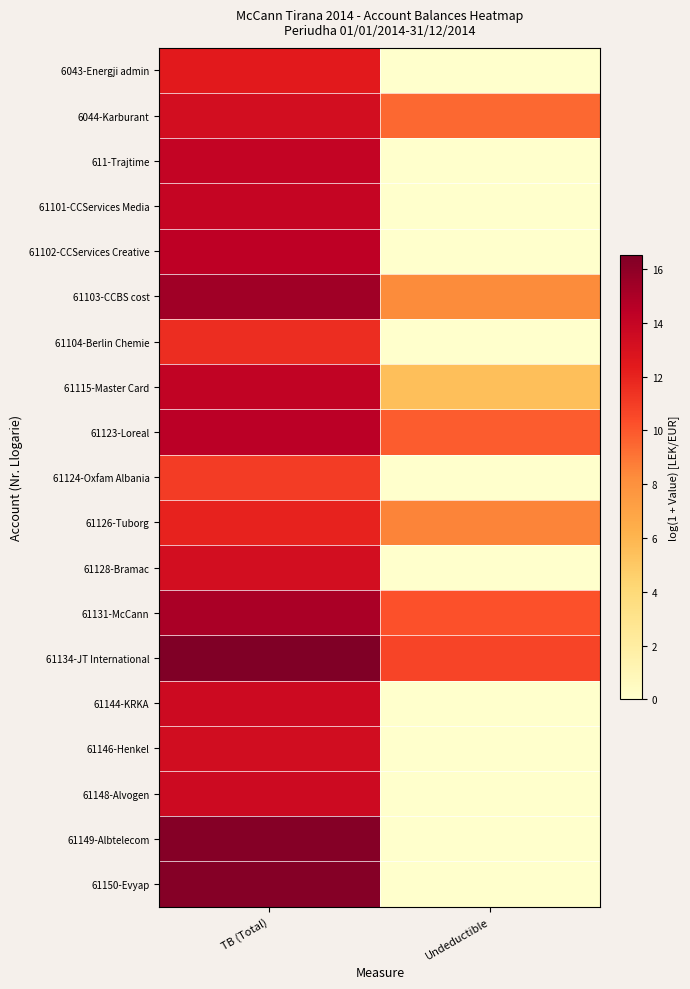

Rank the series by their maximum value, from lowest to highest.

61124-Oxfam Albania, 61104-Berlin Chemie, 61126-Tuborg, 6043-Energji admin, 61128-Bramac, 6044-Karburant, 61146-Henkel, 61148-Alvogen, 61144-KRKA, 61101-CCServices Media, 611-Trajtime, 61115-Master Card, 61102-CCServices Creative, 61123-Loreal, 61131-McCann, 61103-CCBS cost, 61150-Evyap, 61149-Albtelecom, 61134-JT International